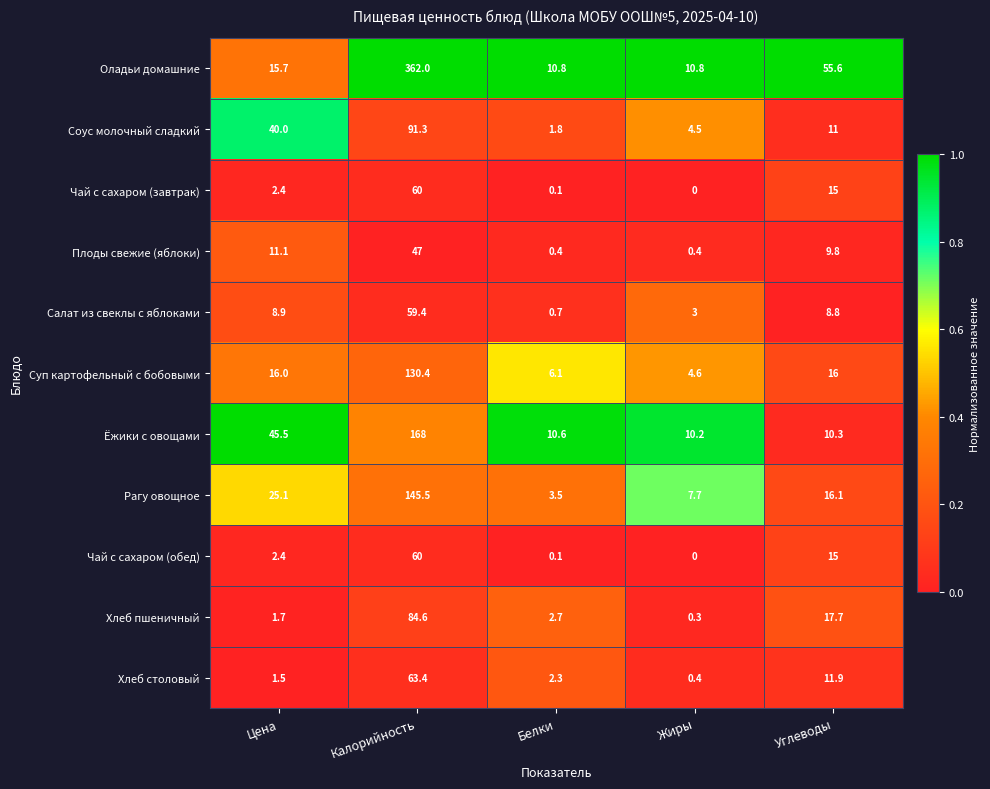

Which series has the widest spread of values?

Оладьи домашние